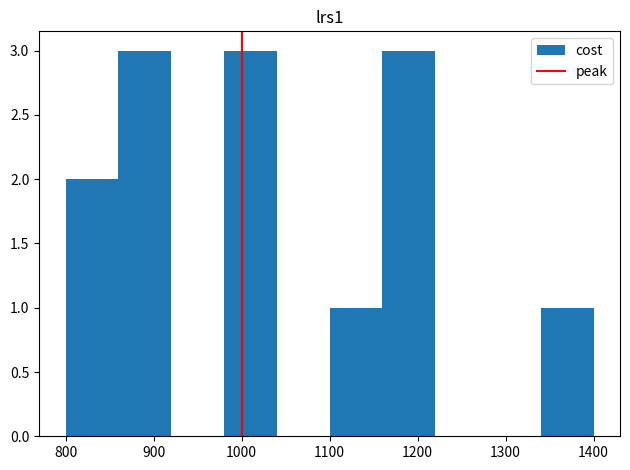

Reading left to right, list every bar in this chart as the range it spans on the x-axis followed by its height. The values are not printed on the chart, so give them approximately, as read against the axis.

800 to 860: 2
860 to 920: 3
920 to 980: 0
980 to 1040: 3
1040 to 1100: 0
1100 to 1160: 1
1160 to 1220: 3
1220 to 1280: 0
1280 to 1340: 0
1340 to 1400: 1